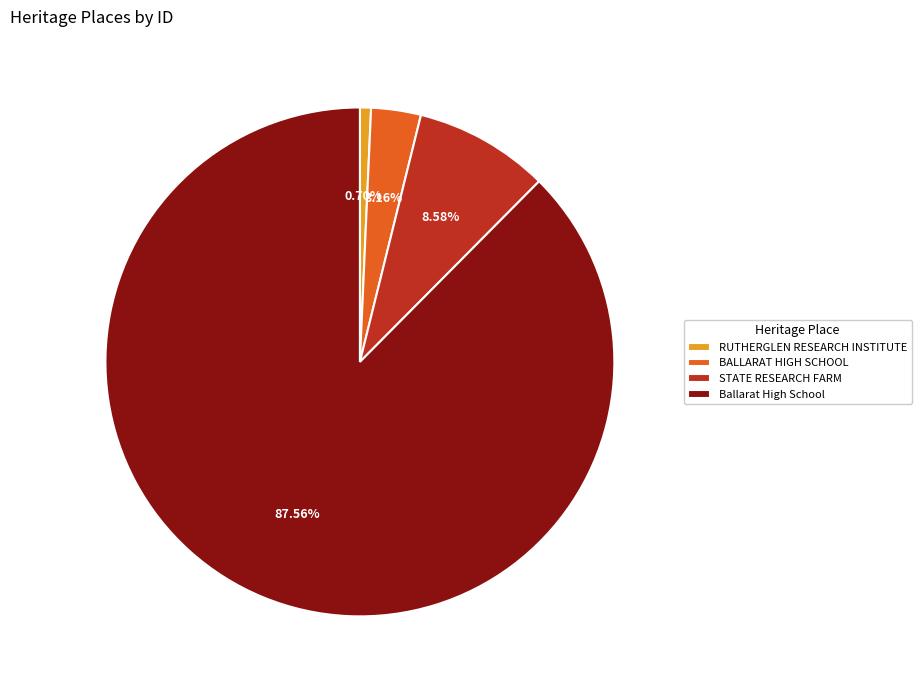

Between STATE RESEARCH FARM and BALLARAT HIGH SCHOOL, which is larger?

STATE RESEARCH FARM